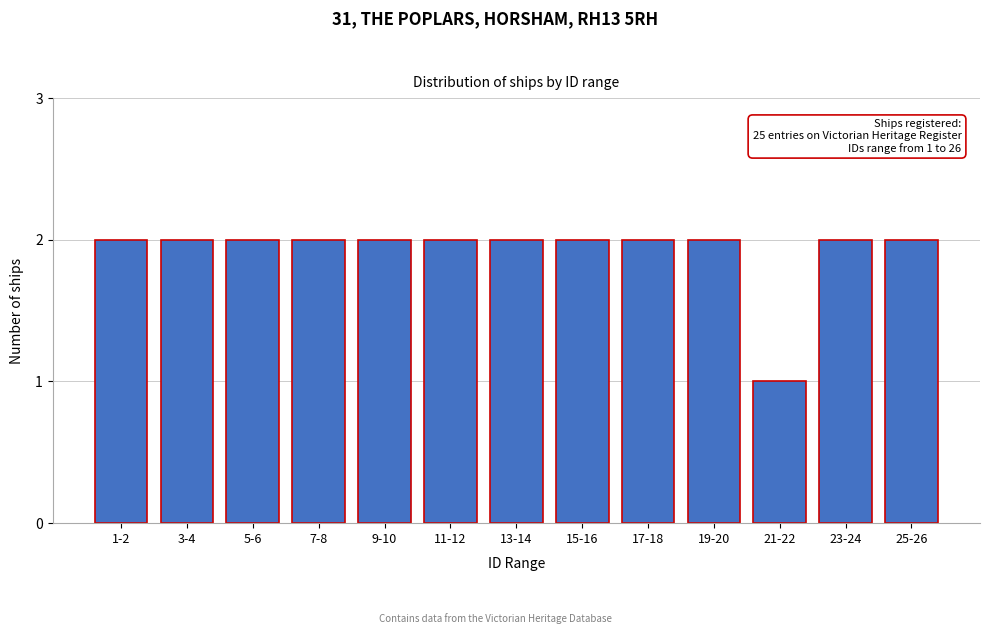

Reading right to left, transcribe all the data shown in this chart.

2	2	1	2	2	2	2	2	2	2	2	2	2